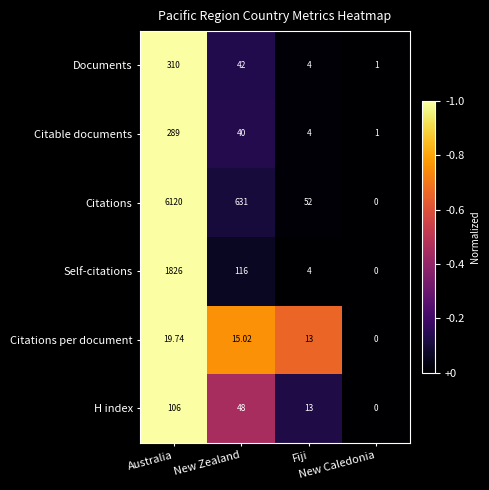

Rank the series by their maximum value, from lowest to highest.

Citations per document, H index, Citable documents, Documents, Self-citations, Citations